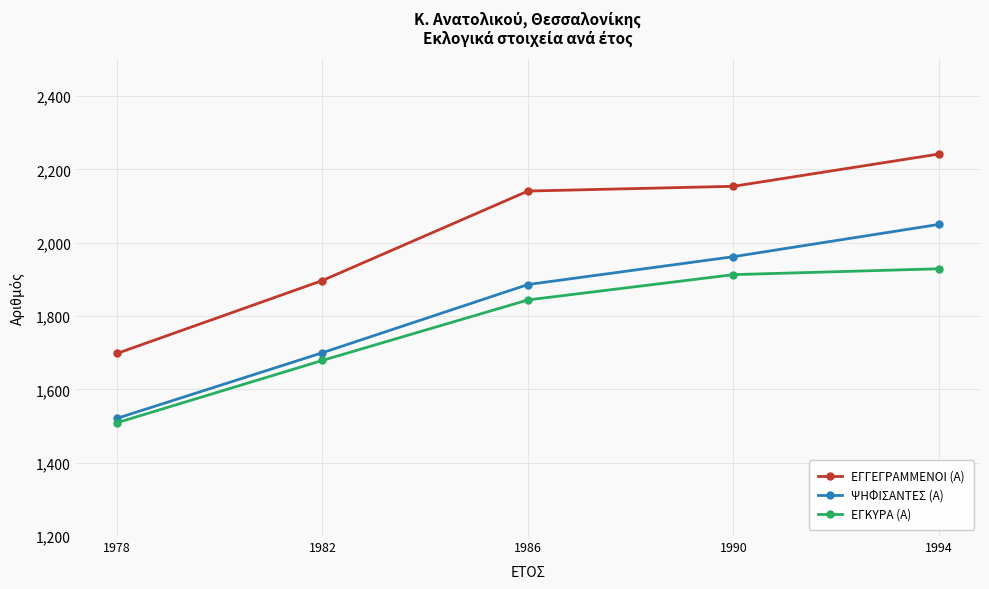

Which category has the highest value across all series?

1994